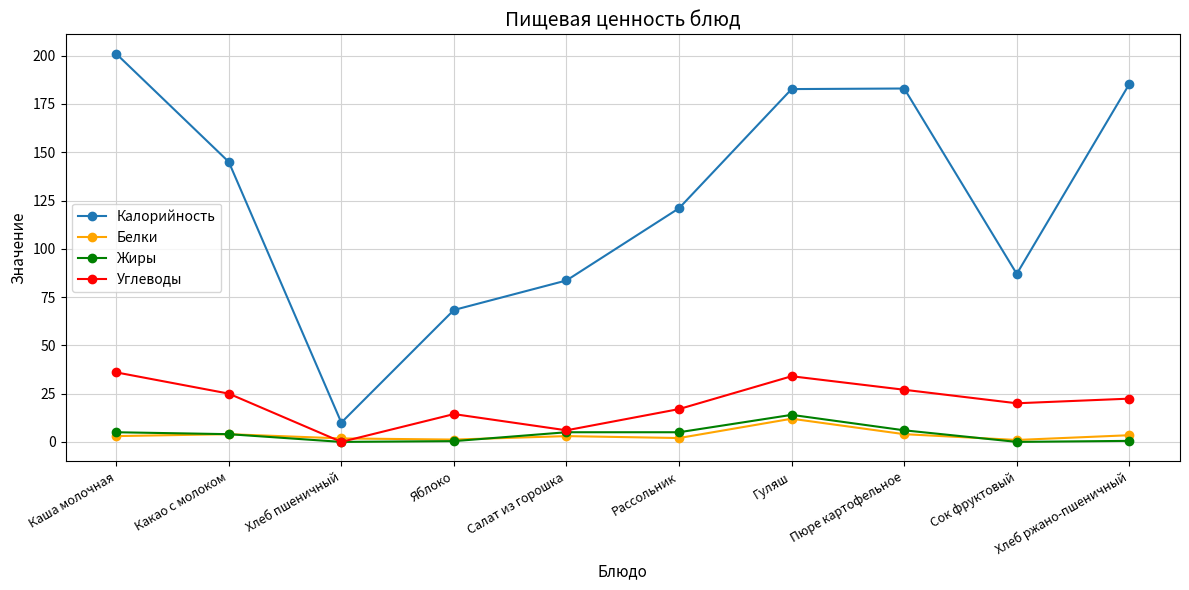

What is the spread (max minus min) of values at Гуляш?

170.7